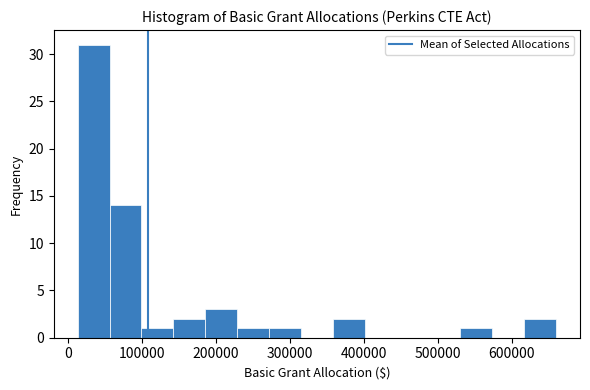

Reading left to right, list every bar in this chart as the range it spans on the x-axis followed by its height. Neither the bar edges nor the heights are printed on the chart, so give them approximately, as read against the axes.

10000 to 60000: 31
60000 to 100000: 14
100000 to 140000: 1
140000 to 190000: 2
190000 to 230000: 3
230000 to 270000: 1
270000 to 320000: 1
320000 to 360000: 0
360000 to 400000: 2
400000 to 440000: 0
440000 to 490000: 0
490000 to 530000: 0
530000 to 570000: 1
570000 to 620000: 0
620000 to 660000: 2